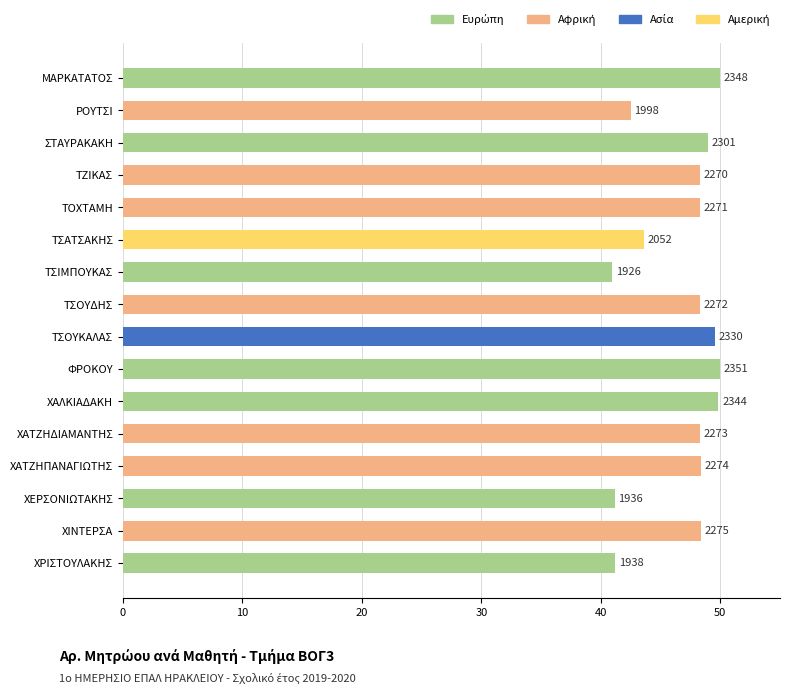

Are the bars horizontal?

Yes